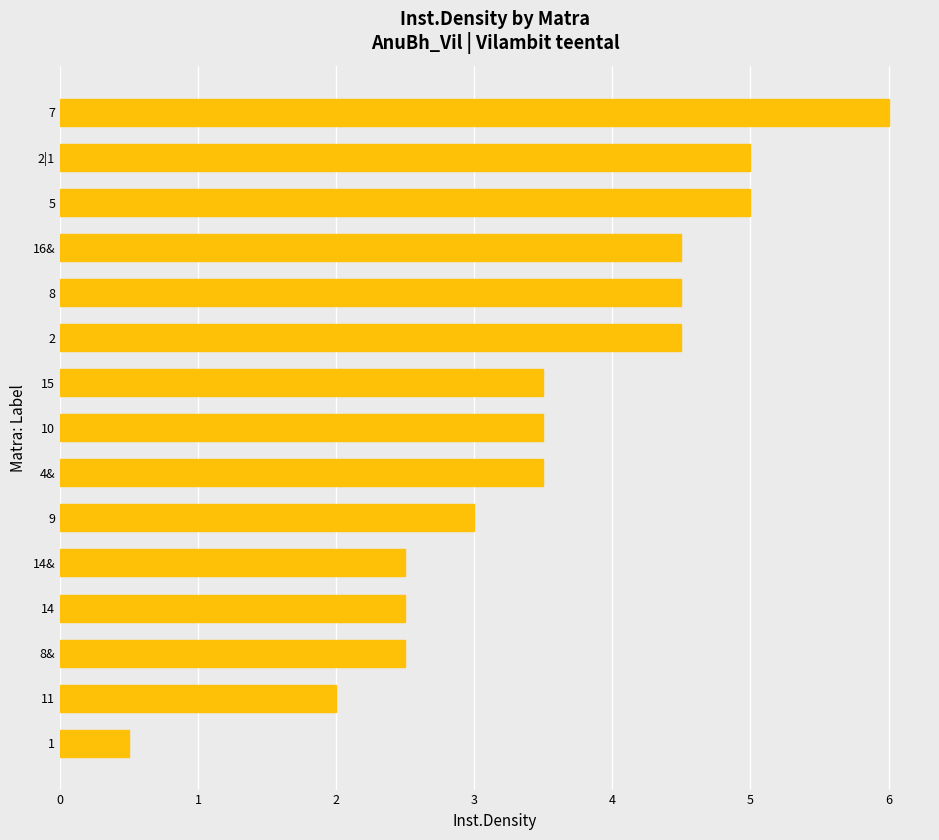

Reading bottom to top, list all the values displayed in this chart.

0.5	2.0	2.5	2.5	2.5	3.0	3.5	3.5	3.5	4.5	4.5	4.5	5.0	5.0	6.0